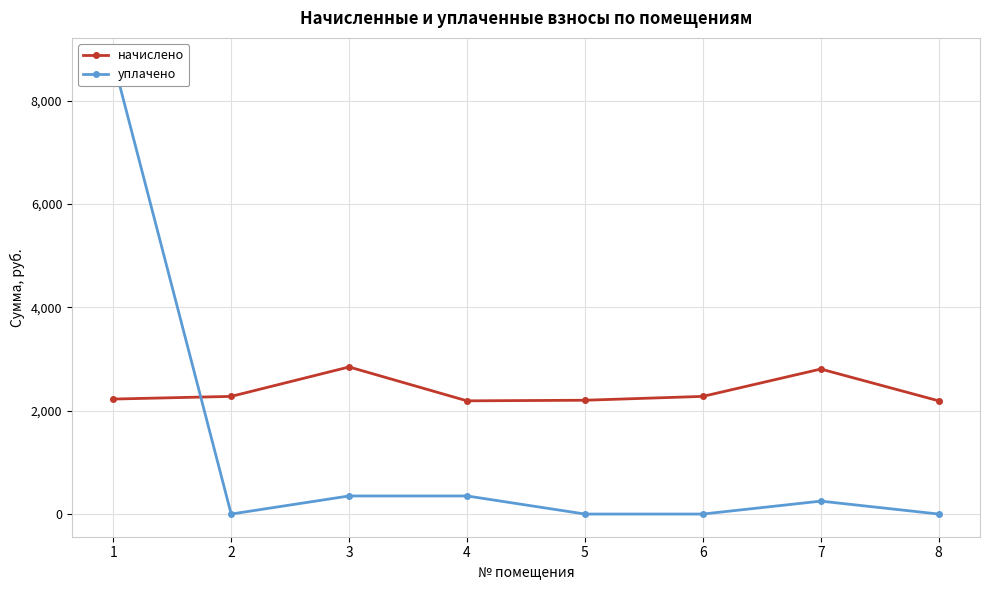

Where is the first local maximum for уплачено?

7